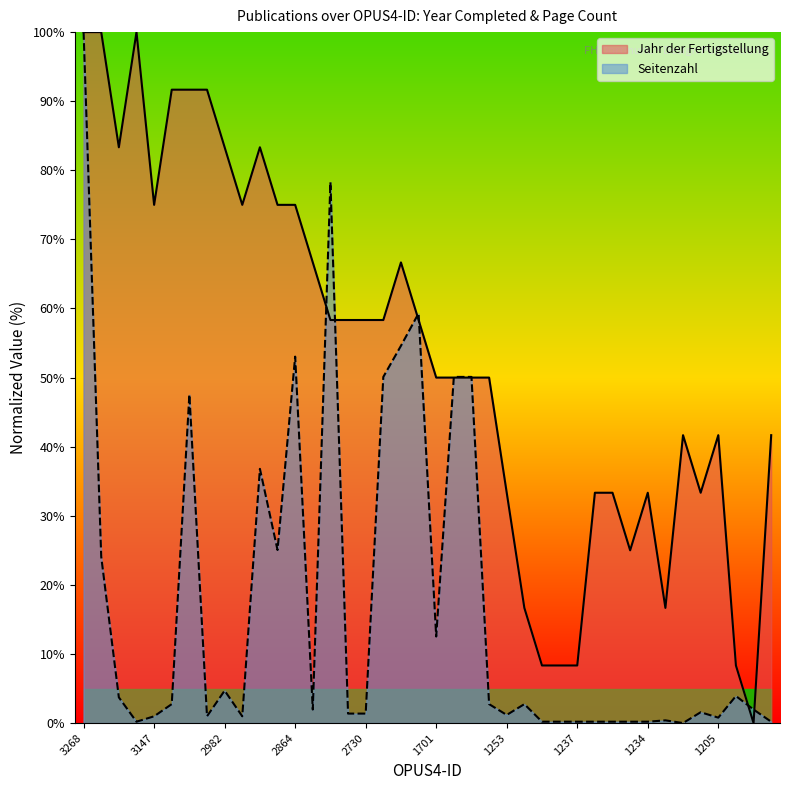

Between 3159 and 1239, which series saw the biggest shift?

Jahr der Fertigstellung